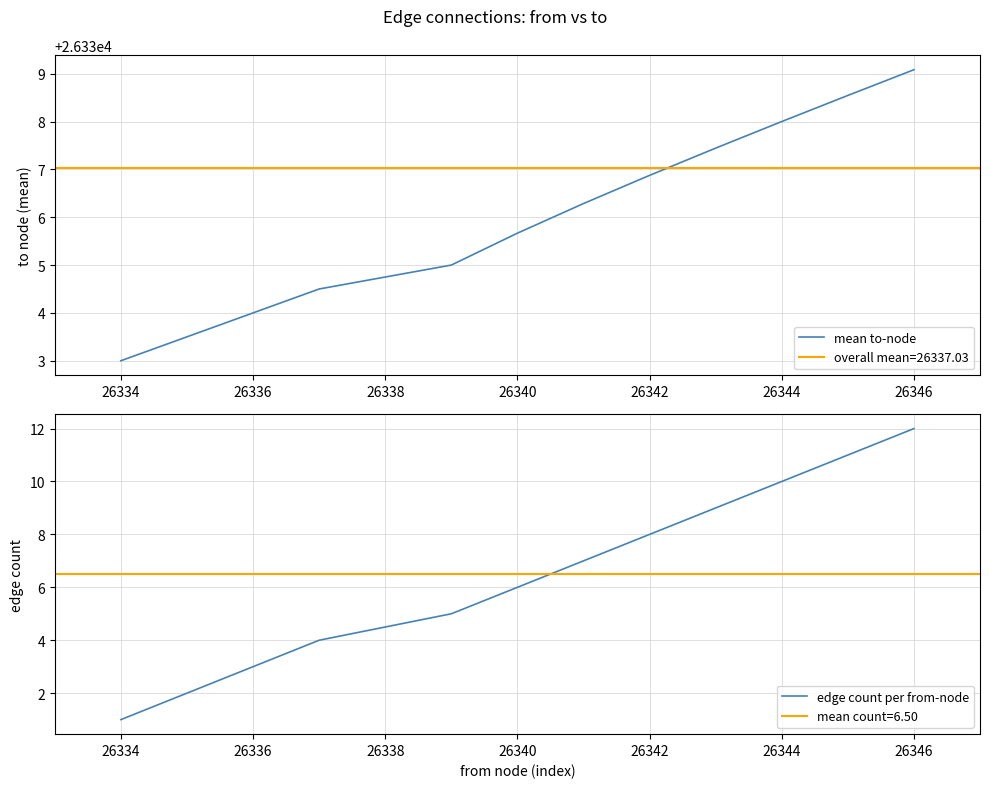

What is the sum of all mean to-node values?

316031.9